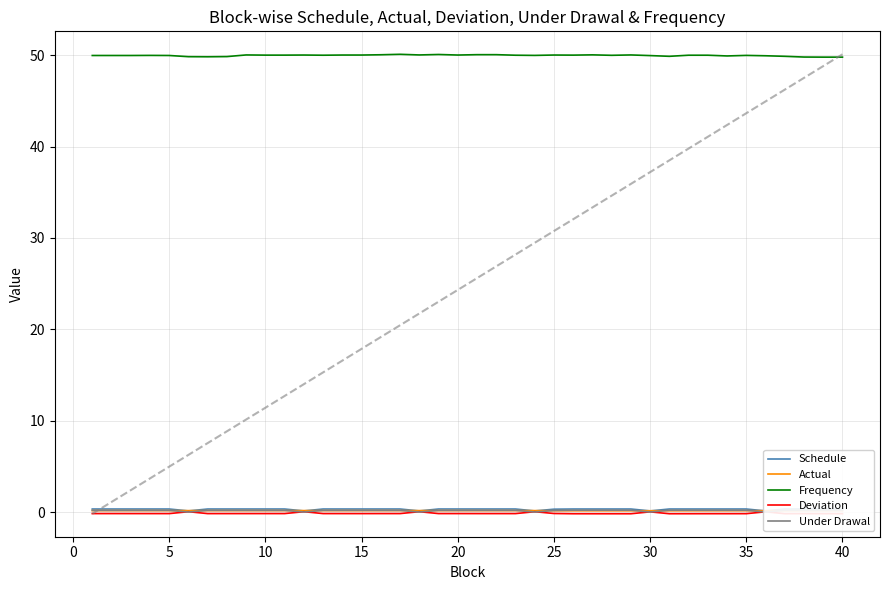

Is the value of Actual at 39 greater than the value of Under Drawal at 35?

No